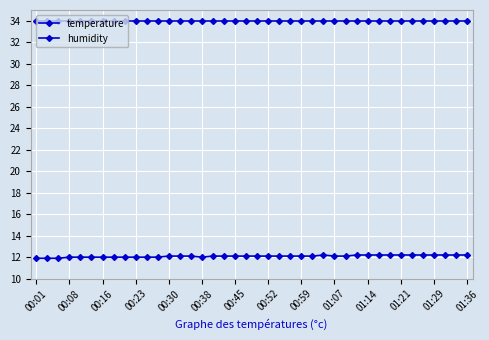

Count the number of categories in the chart.

40